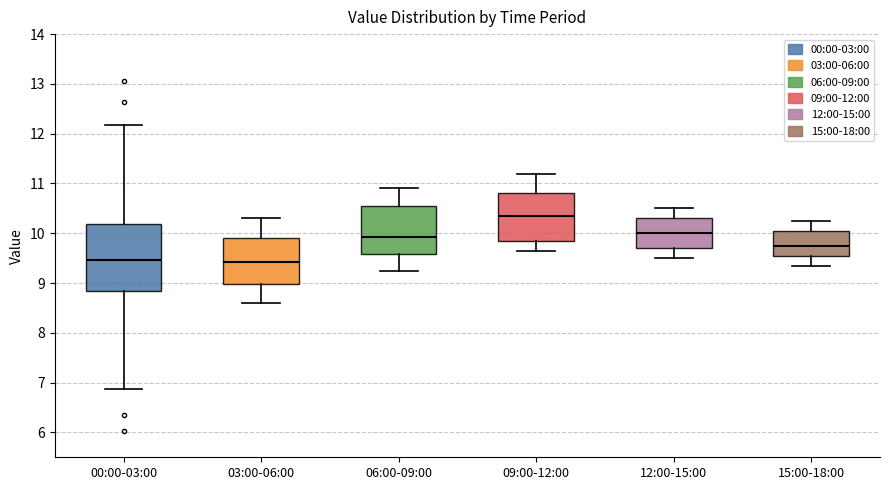

Where is the lower edge of the box for 06:00-09:00 on the y-axis? The values are not printed on the chart, so give them approximately, as read against the axis.

9.6